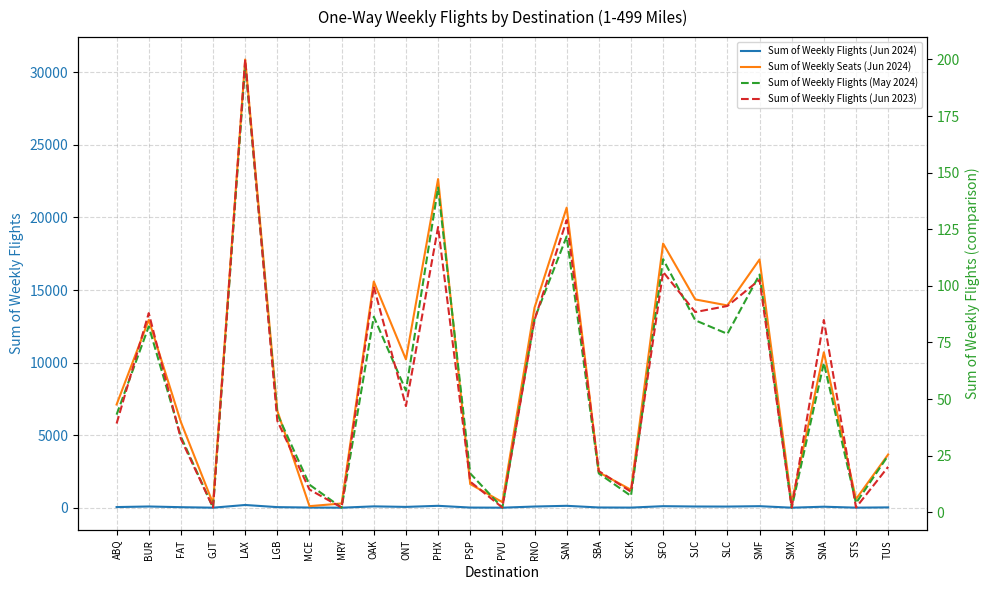

At which label is Sum of Weekly Seats (Jun 2024) closest to 15495?

OAK